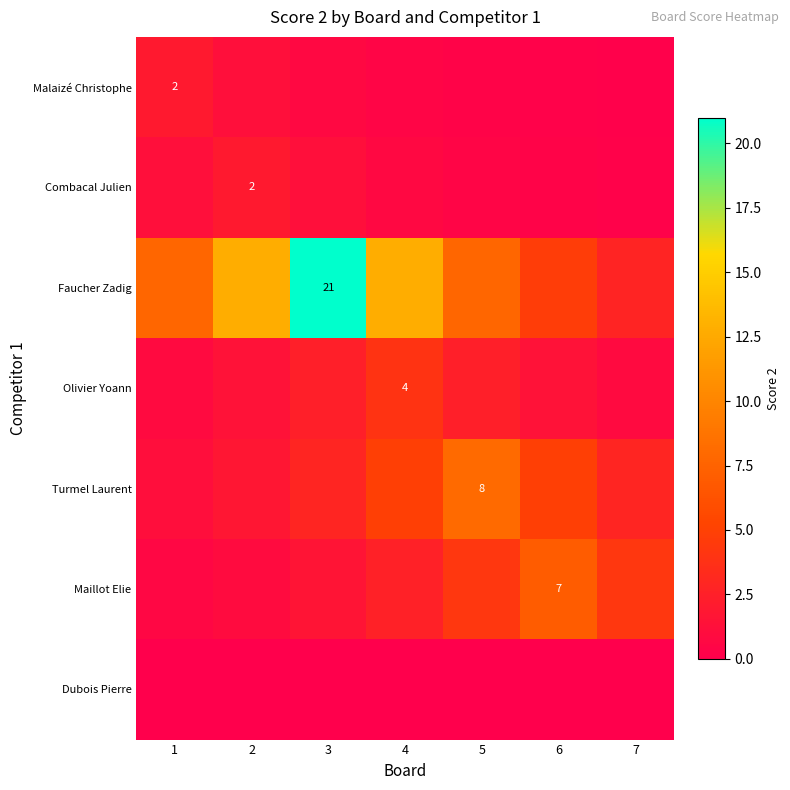

Between 7 and 3, which is larger?

3